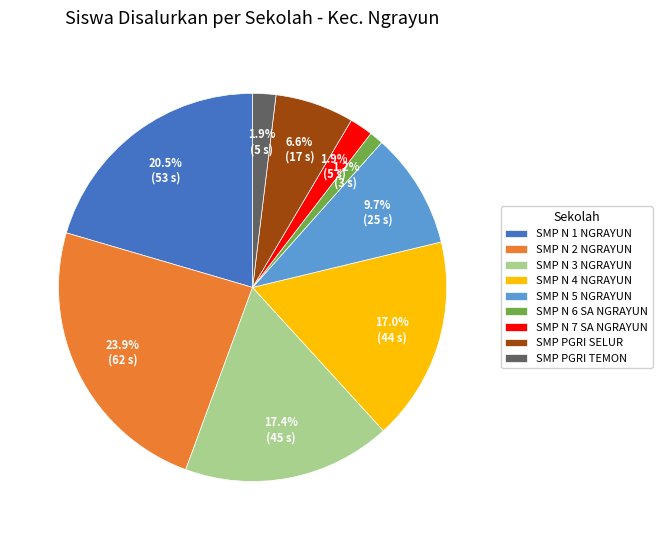

Does any single category account for the majority?

No